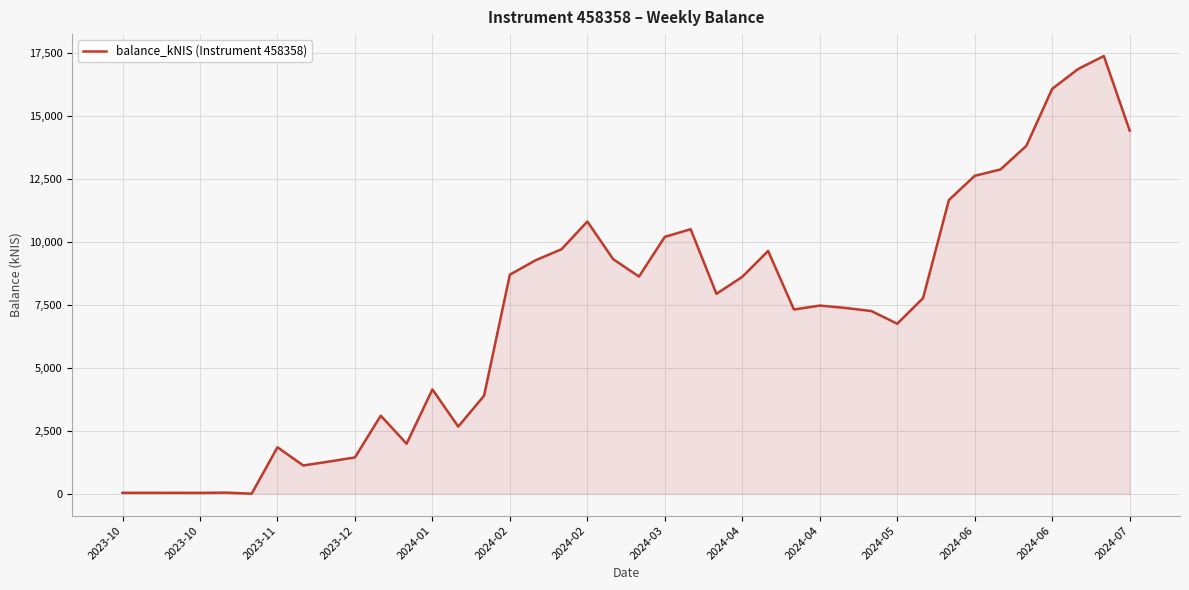

What is the difference between the maximum and minimum values?

17380.3